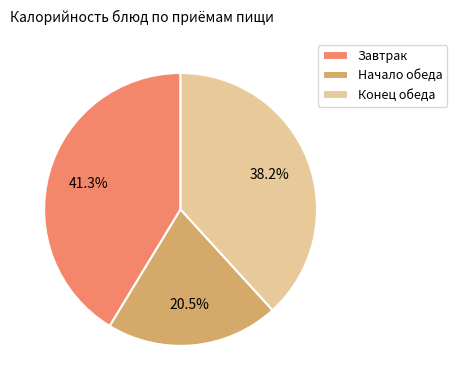

Count the number of slices in the pie.

3